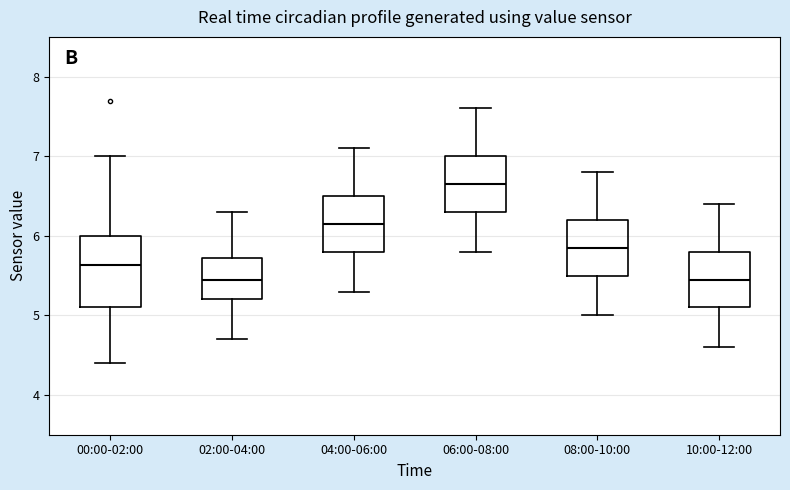

Reading left to right, read every box against the y-axis: the position of its median line, the range the box covers, and the ends of its whiskers. The values are not printed on the chart, so give them approximately, as read against the axis.

00:00-02:00: median 5.6, box 5.1 to 6.0, whiskers 4.4 to 7.0
02:00-04:00: median 5.5, box 5.2 to 5.7, whiskers 4.7 to 6.3
04:00-06:00: median 6.2, box 5.8 to 6.5, whiskers 5.3 to 7.1
06:00-08:00: median 6.7, box 6.3 to 7.0, whiskers 5.8 to 7.6
08:00-10:00: median 5.9, box 5.5 to 6.2, whiskers 5.0 to 6.8
10:00-12:00: median 5.5, box 5.1 to 5.8, whiskers 4.6 to 6.4